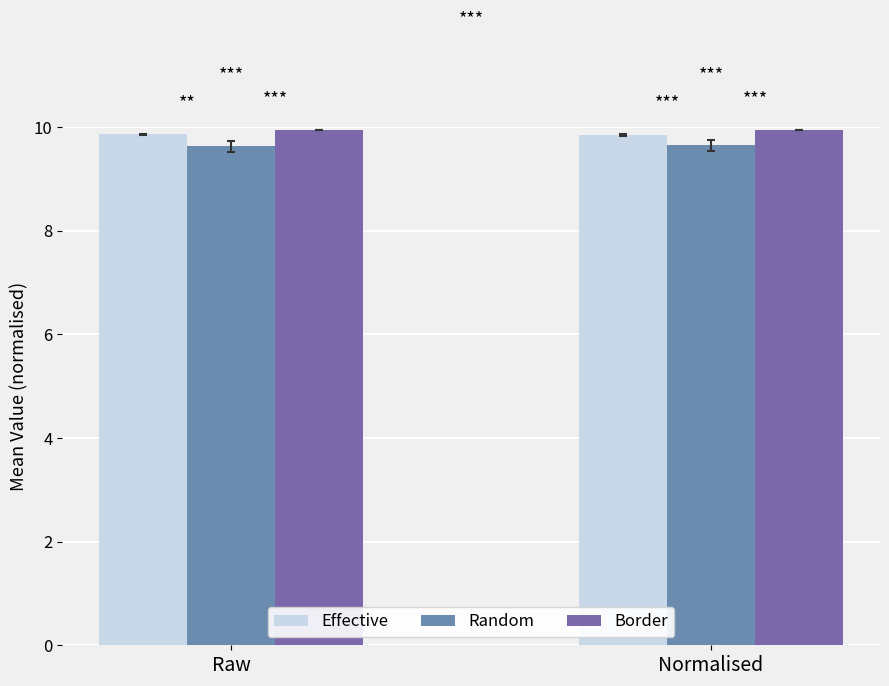

What is the label of the 2nd bar from the right?

Raw